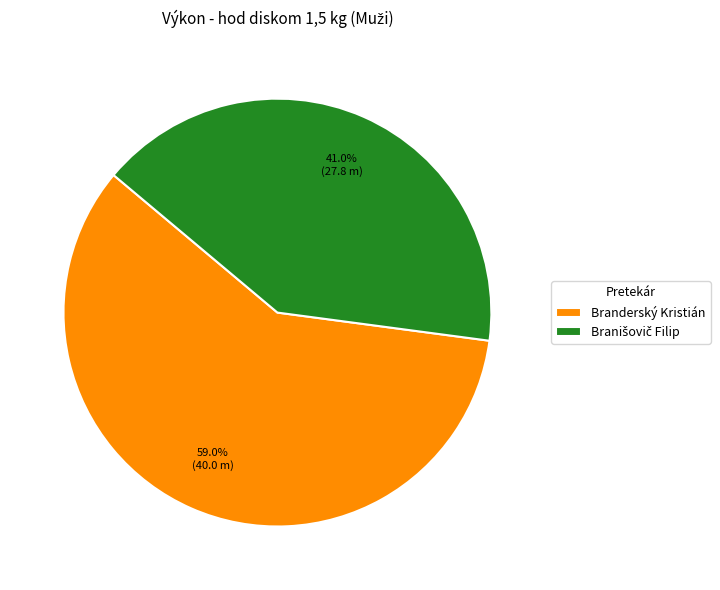

How many segments does this pie chart have?

2